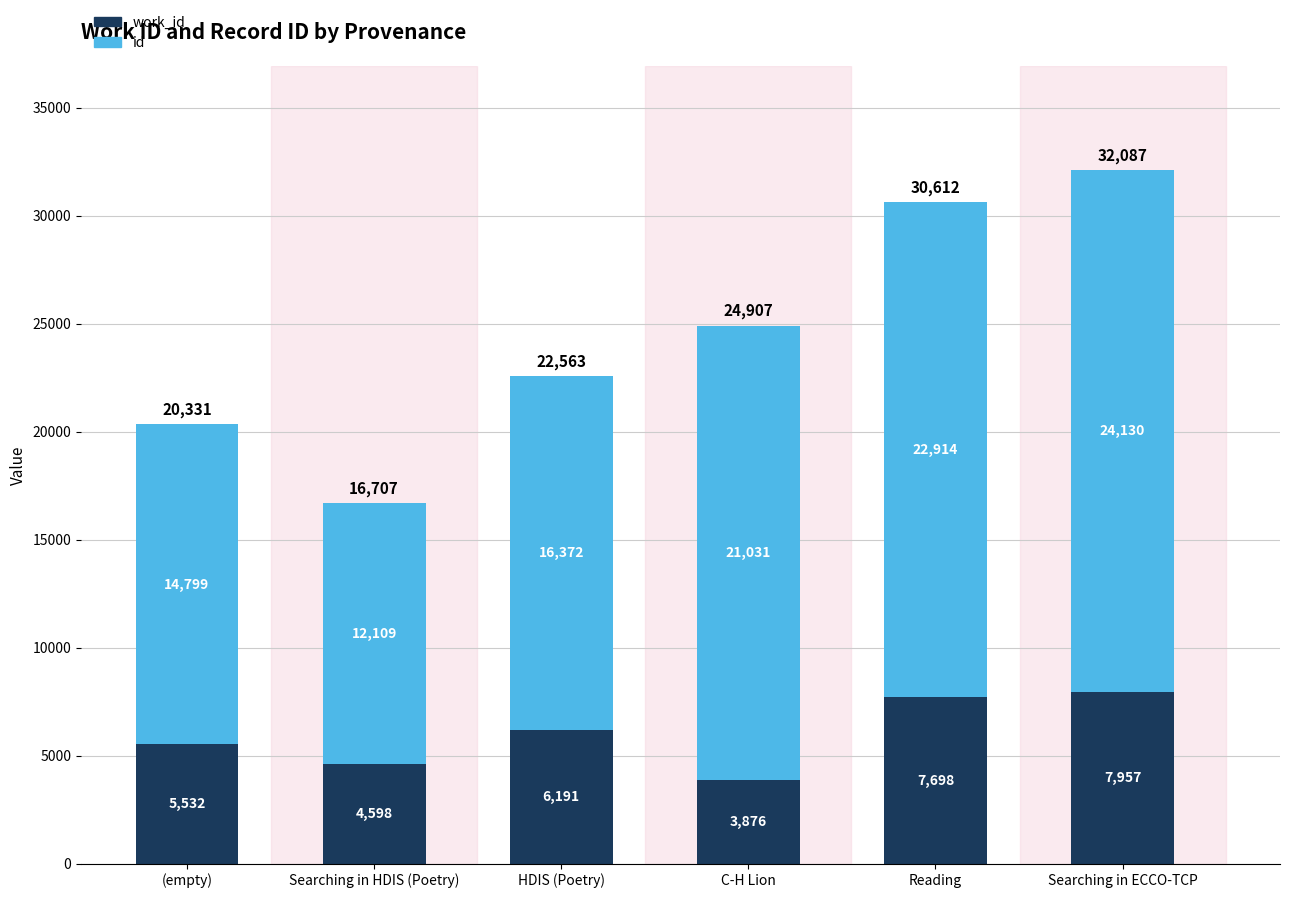

What is the total value across all series at HDIS (Poetry)?

22563